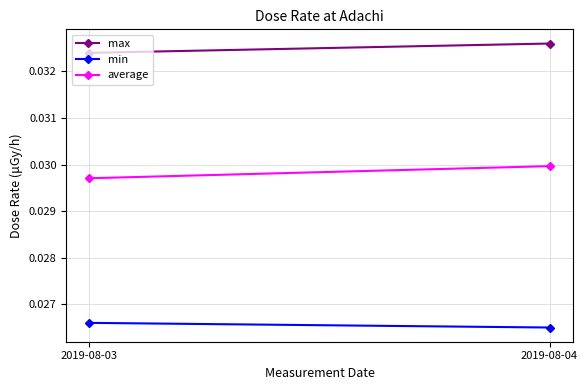

How many distinct data groups are displayed?

3